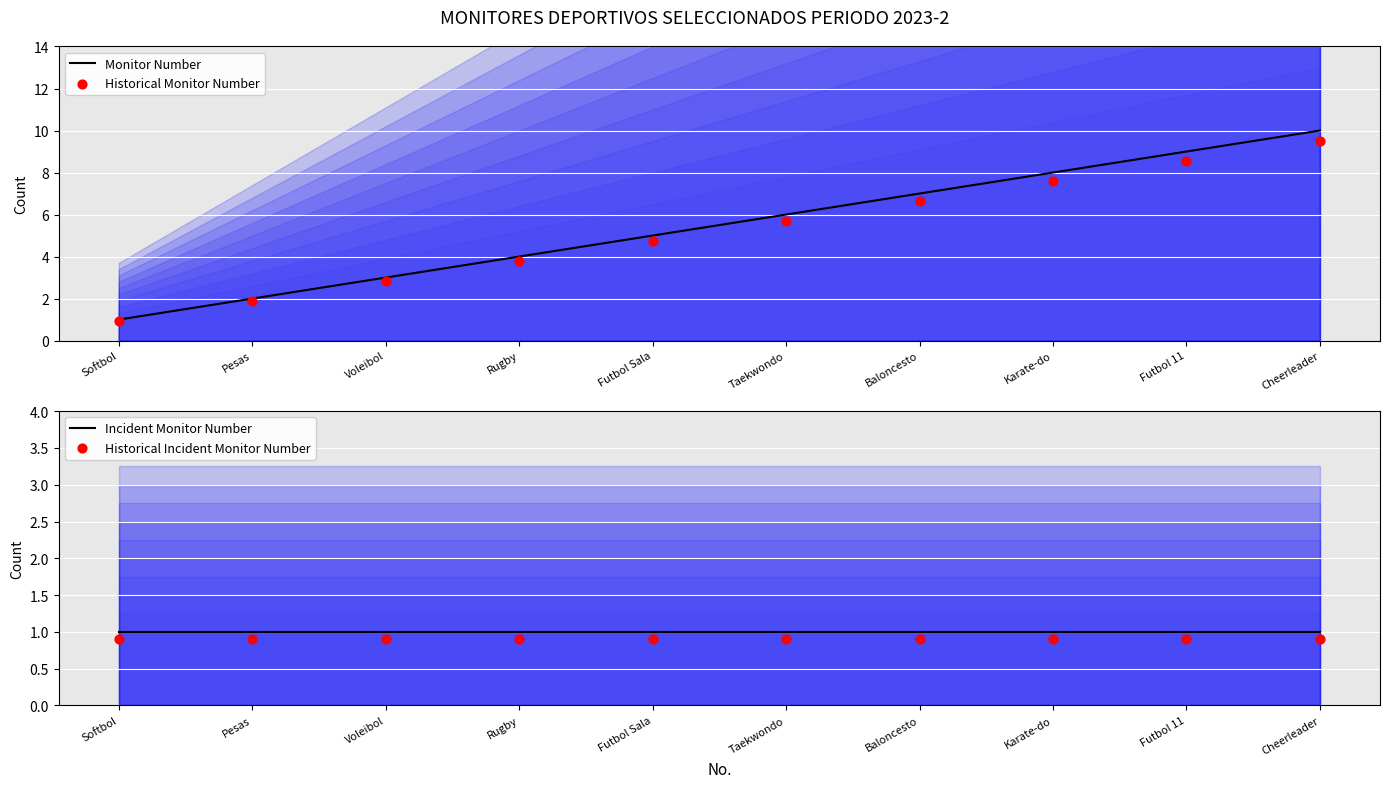

What is the total value across all series at Baloncesto?

15.5